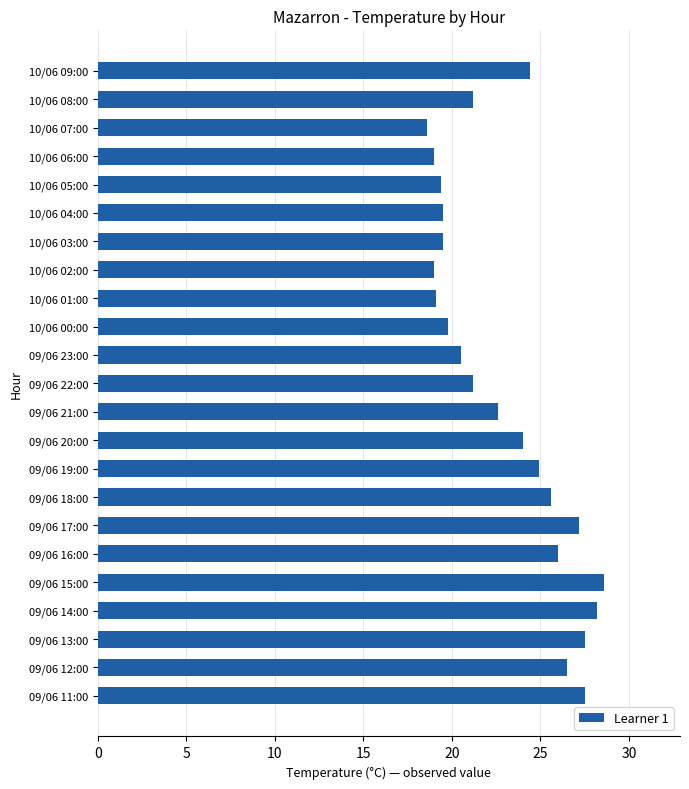

What is the difference between the maximum and second lowest values?

9.6